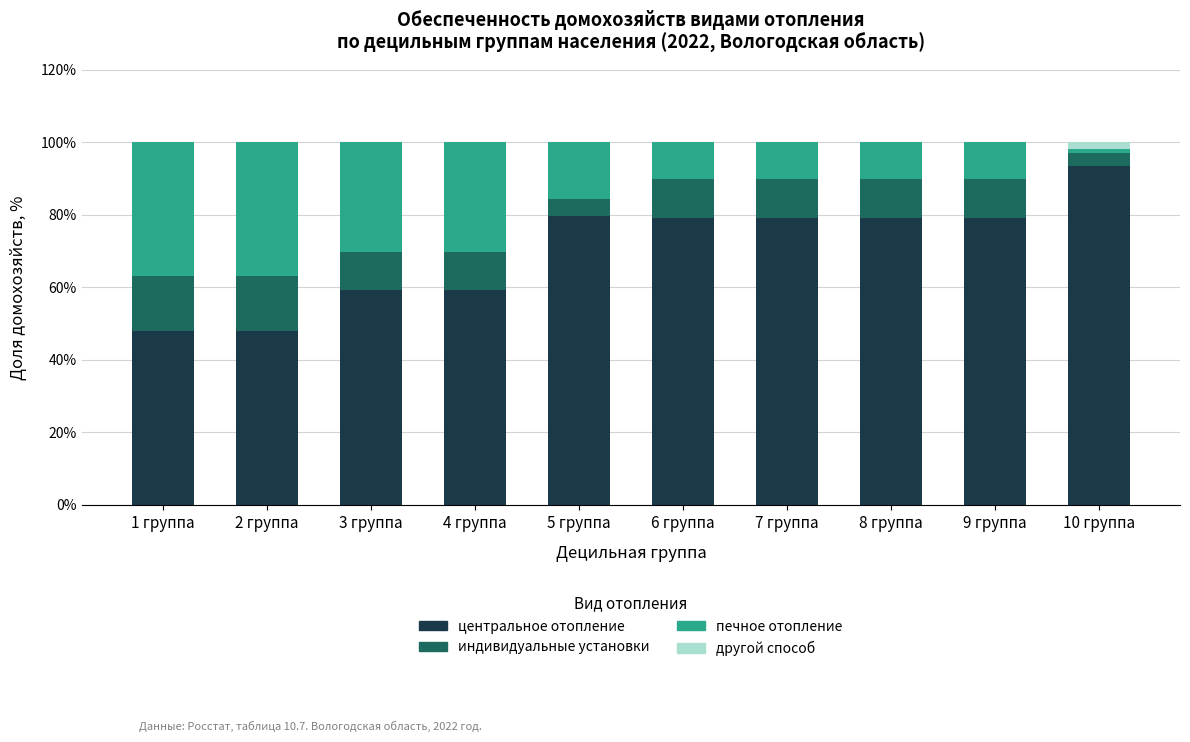

What is the total value across all series at 5 группа?

100.0